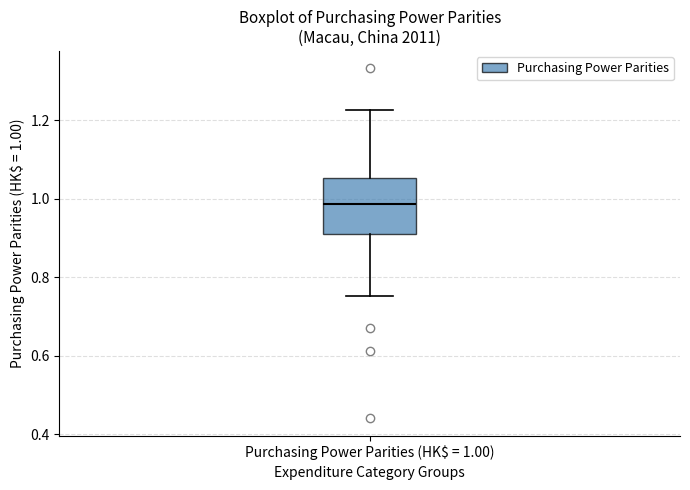

Transcribe this box plot: give where the median line is, the range the box spans, and where the two whiskers end, as read against the y-axis. The values are not printed on the chart, so give them approximately, as read against the axis.

median 0.98, box 0.92 to 1.06, whiskers 0.76 to 1.22